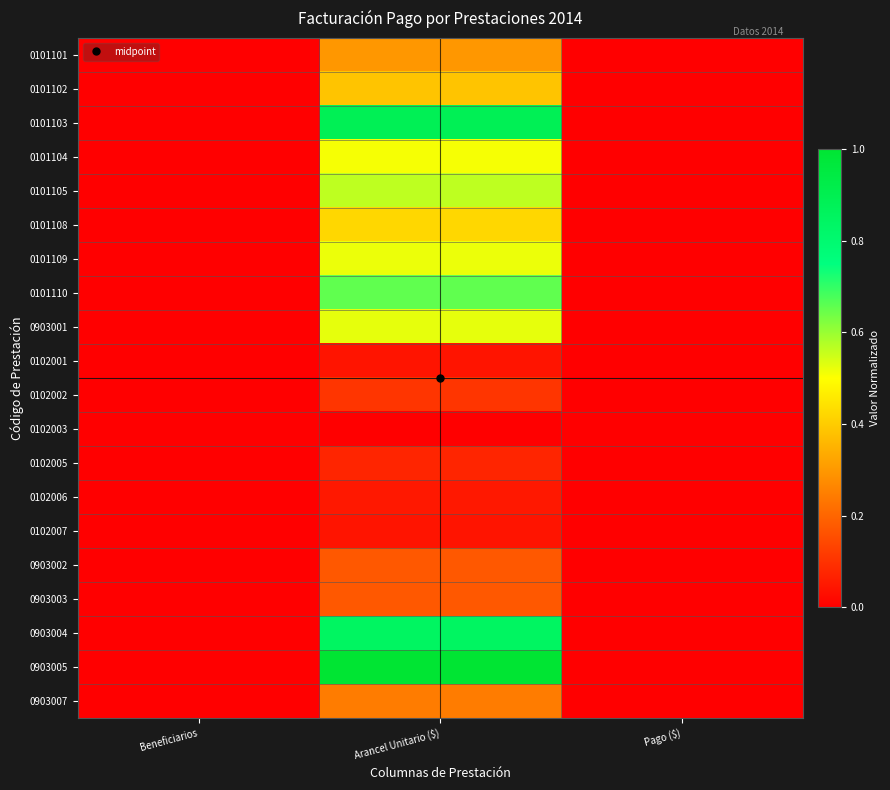

Reading right to left, list all the values displayed in this chart.

0101101: Pago ($)=0.0	Arancel Unitario ($)=0.3	Beneficiarios=0.0
0101102: Pago ($)=0.0	Arancel Unitario ($)=0.4	Beneficiarios=0.0
0101103: Pago ($)=0.0	Arancel Unitario ($)=0.9	Beneficiarios=0.0
0101104: Pago ($)=0.0	Arancel Unitario ($)=0.5	Beneficiarios=0.0
0101105: Pago ($)=0.0	Arancel Unitario ($)=0.6	Beneficiarios=0.0
0101108: Pago ($)=0.0	Arancel Unitario ($)=0.4	Beneficiarios=0.0
0101109: Pago ($)=0.0	Arancel Unitario ($)=0.5	Beneficiarios=0.0
0101110: Pago ($)=0.0	Arancel Unitario ($)=0.7	Beneficiarios=0.0
0903001: Pago ($)=0.0	Arancel Unitario ($)=0.5	Beneficiarios=0.0
0102001: Pago ($)=0.0	Arancel Unitario ($)=0.0	Beneficiarios=0.0
0102002: Pago ($)=0.0	Arancel Unitario ($)=0.1	Beneficiarios=0.0
0102003: Pago ($)=0.0	Arancel Unitario ($)=0.0	Beneficiarios=0.0
0102005: Pago ($)=0.0	Arancel Unitario ($)=0.1	Beneficiarios=0.0
0102006: Pago ($)=0.0	Arancel Unitario ($)=0.0	Beneficiarios=0.0
0102007: Pago ($)=0.0	Arancel Unitario ($)=0.0	Beneficiarios=0.0
0903002: Pago ($)=0.0	Arancel Unitario ($)=0.2	Beneficiarios=0.0
0903003: Pago ($)=0.0	Arancel Unitario ($)=0.2	Beneficiarios=0.0
0903004: Pago ($)=0.0	Arancel Unitario ($)=0.8	Beneficiarios=0.0
0903005: Pago ($)=0.0	Arancel Unitario ($)=1.0	Beneficiarios=0.0
0903007: Pago ($)=0.0	Arancel Unitario ($)=0.2	Beneficiarios=0.0